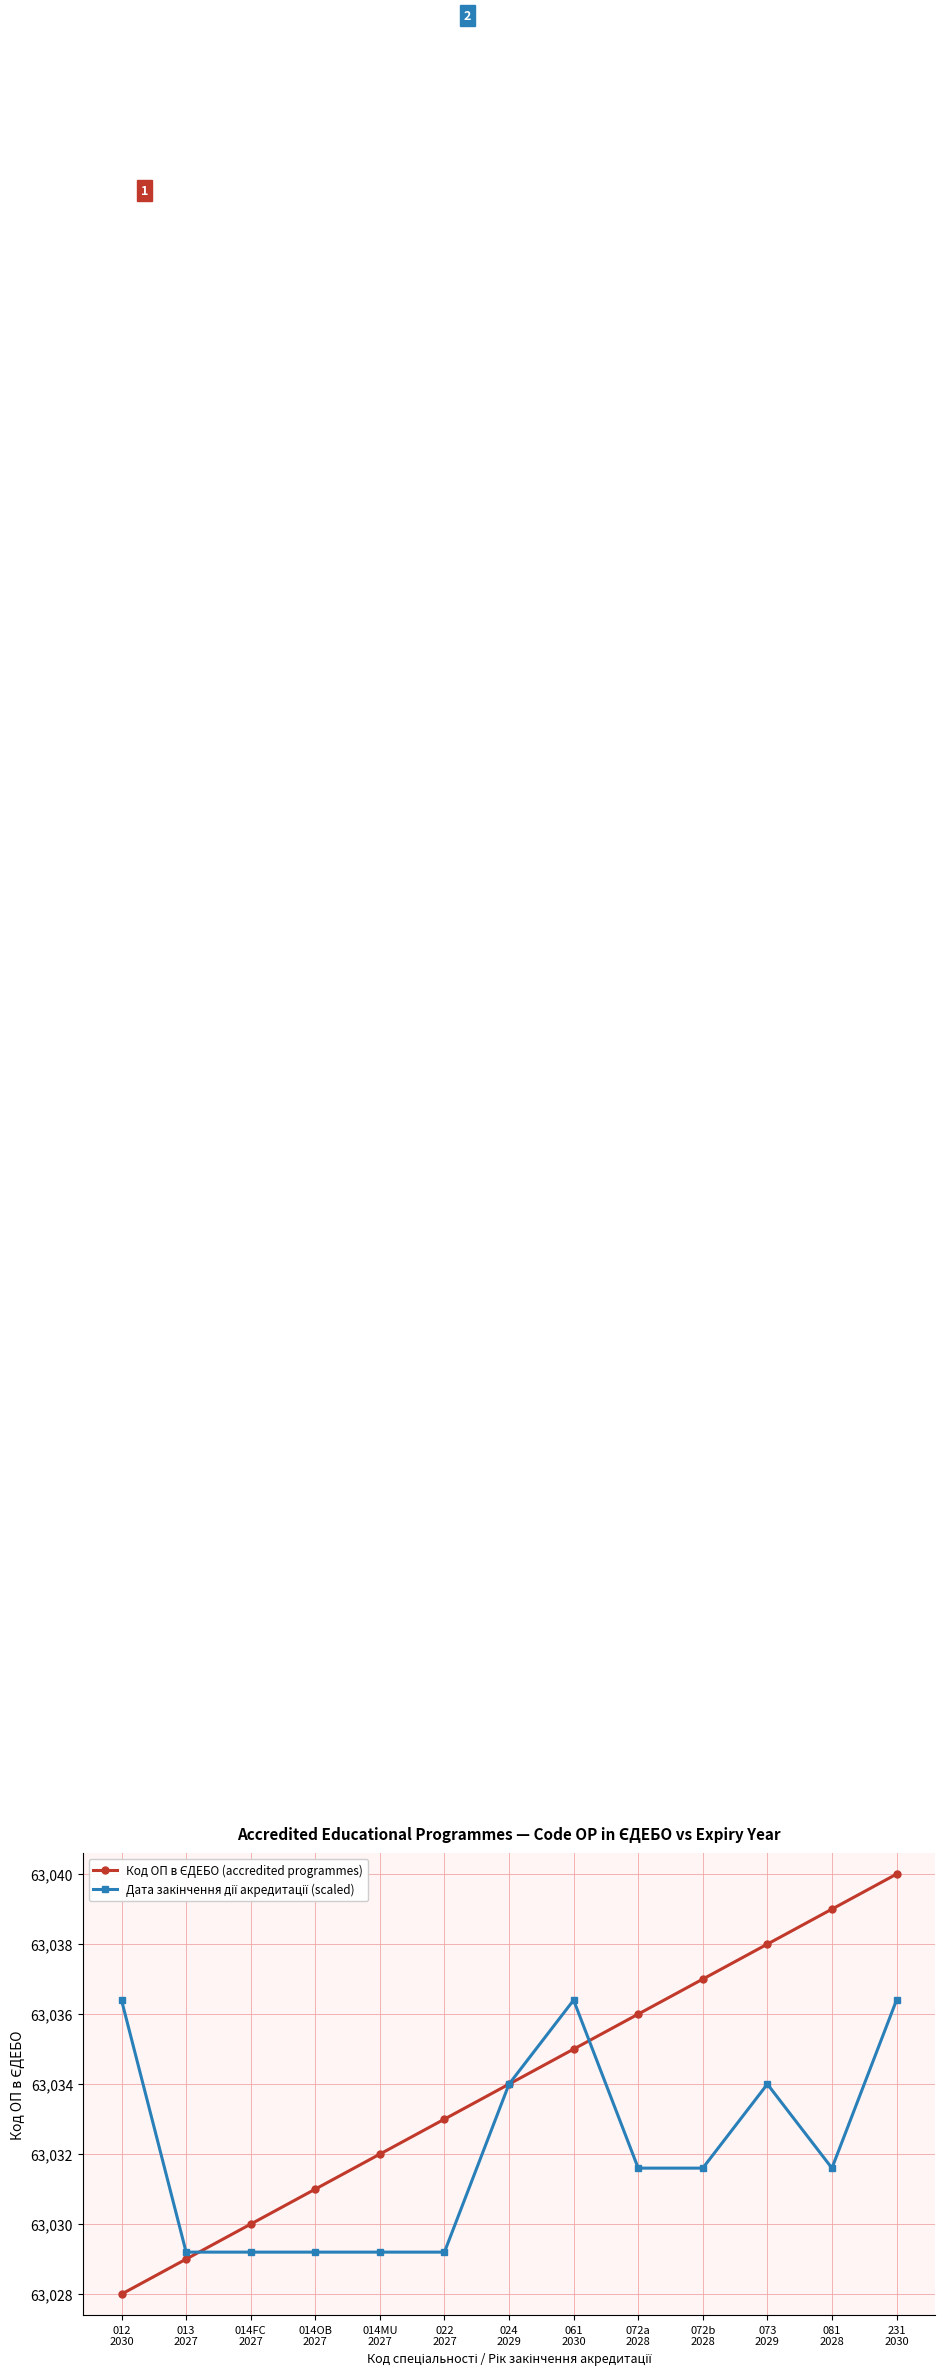

What is the minimum value shown in the chart?

63028.0